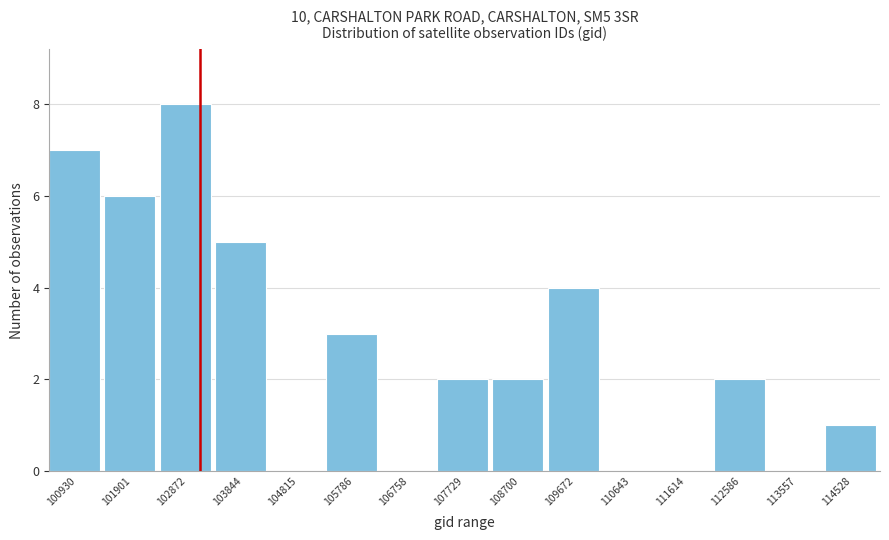

Reading left to right, transcribe all the data shown in this chart.

100930=7	101901=6	102872=8	103844=5	104815=0	105786=3	106758=0	107729=2	108700=2	109672=4	110643=0	111614=0	112586=2	113557=0	114528=1